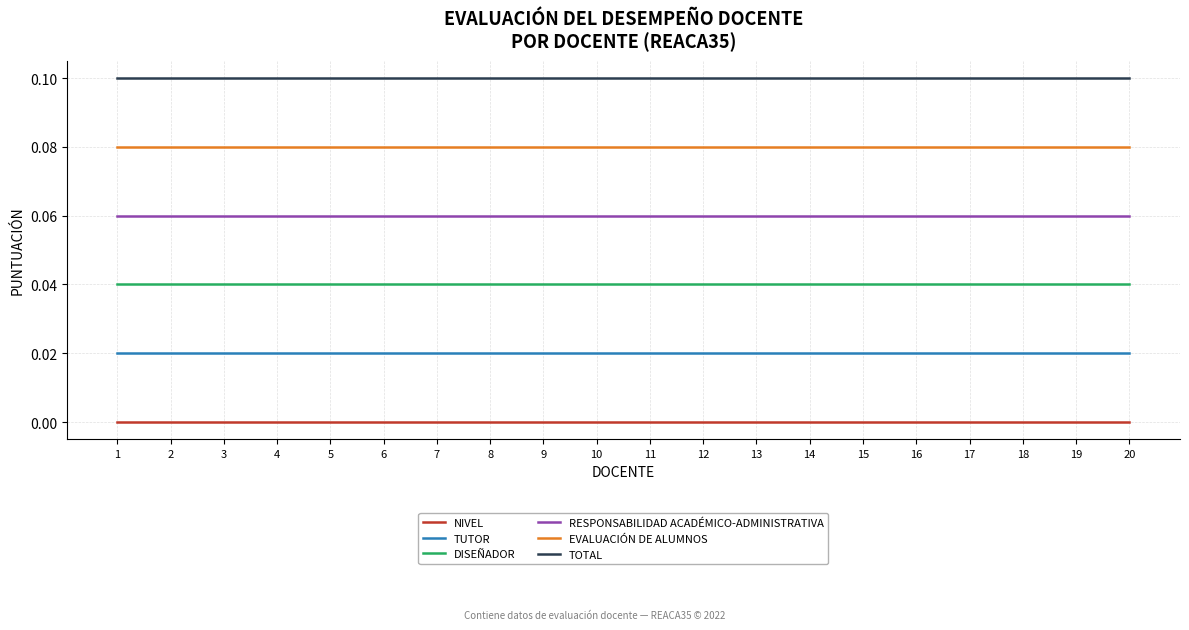

Rank the series at 12 from highest to lowest value.

TOTAL, EVALUACIÓN DE ALUMNOS, RESPONSABILIDAD ACADÉMICO-ADMINISTRATIVA, DISEÑADOR, TUTOR, NIVEL